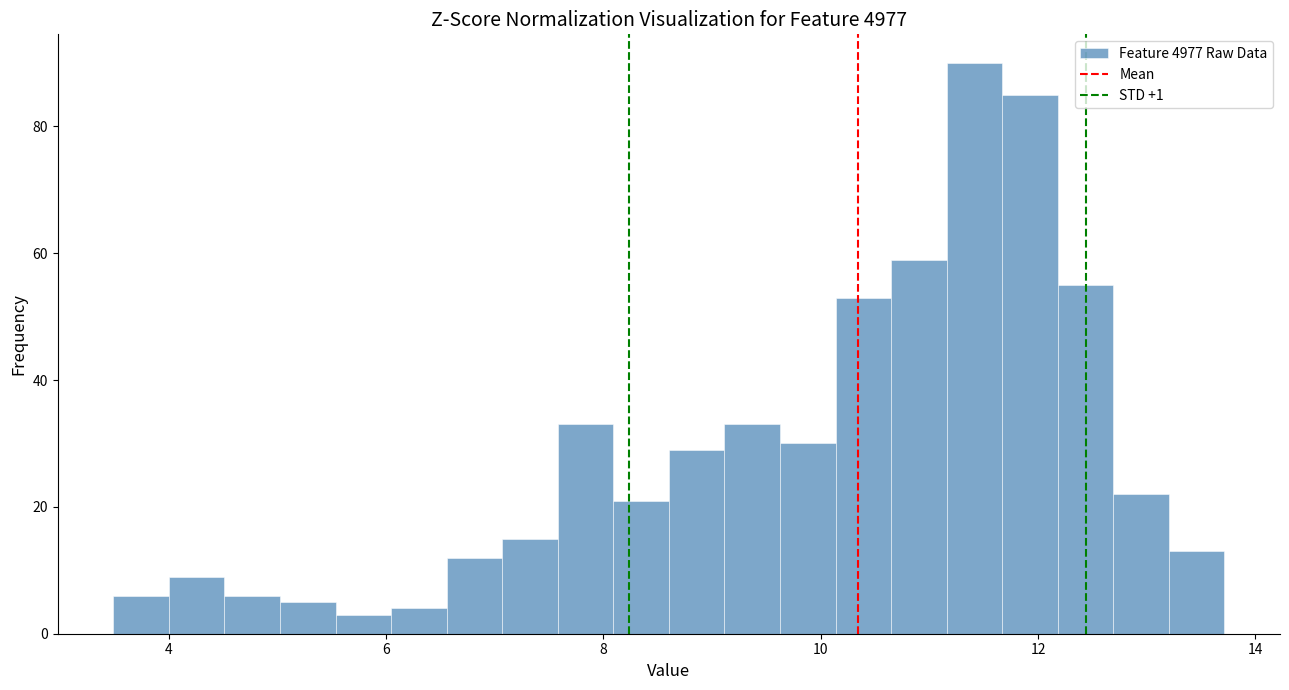

Around what value on the x-axis is the tallest bar? Give the approximate position of its centre, as read against the axis.

11.4